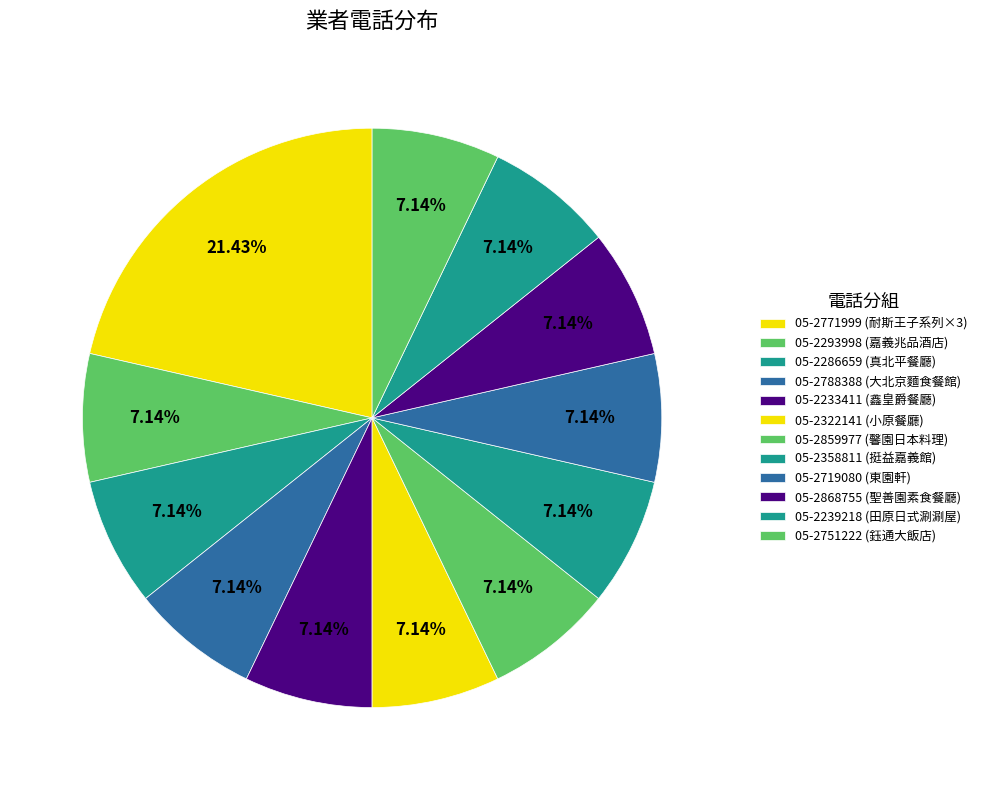

What is the largest slice in the pie chart?

05-2771999 (耐斯王子系列×3)